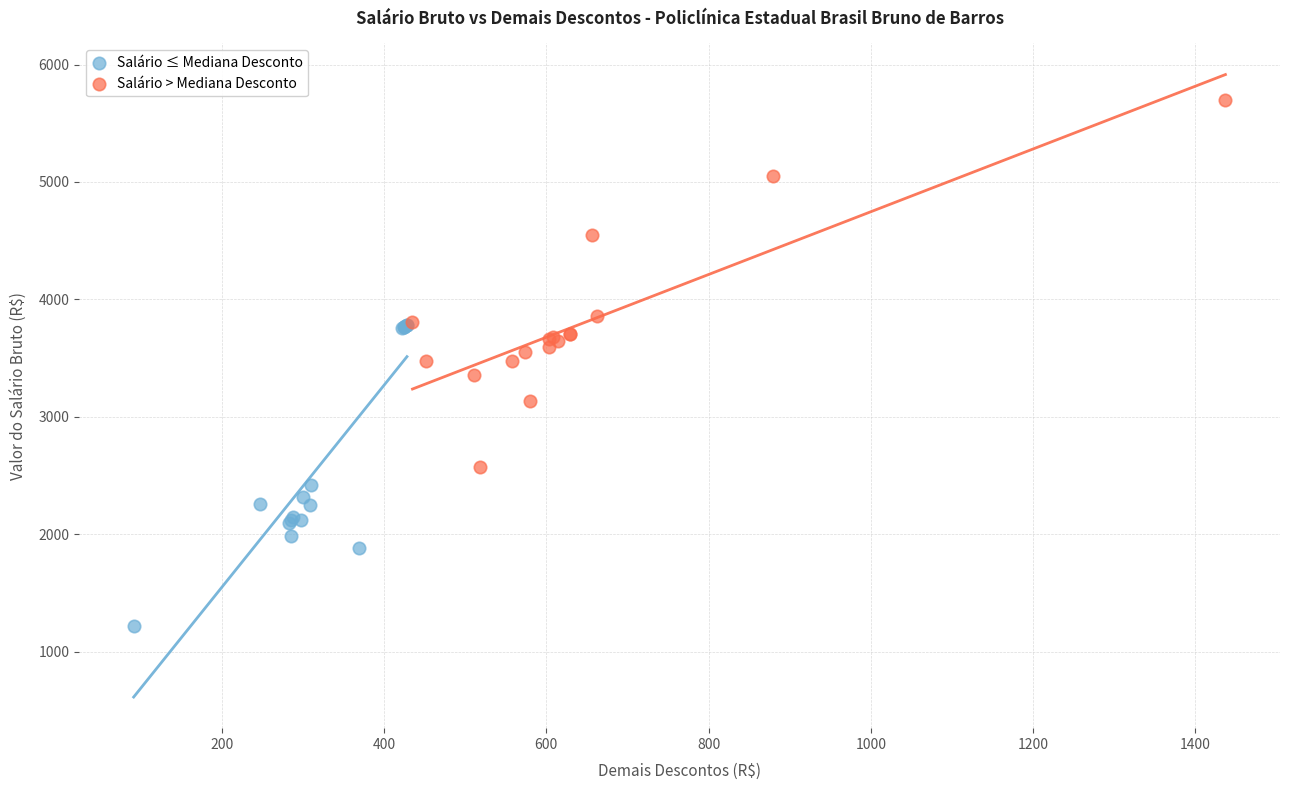

Which series has the largest Y range (max minus min)?

Salário > Mediana Desconto